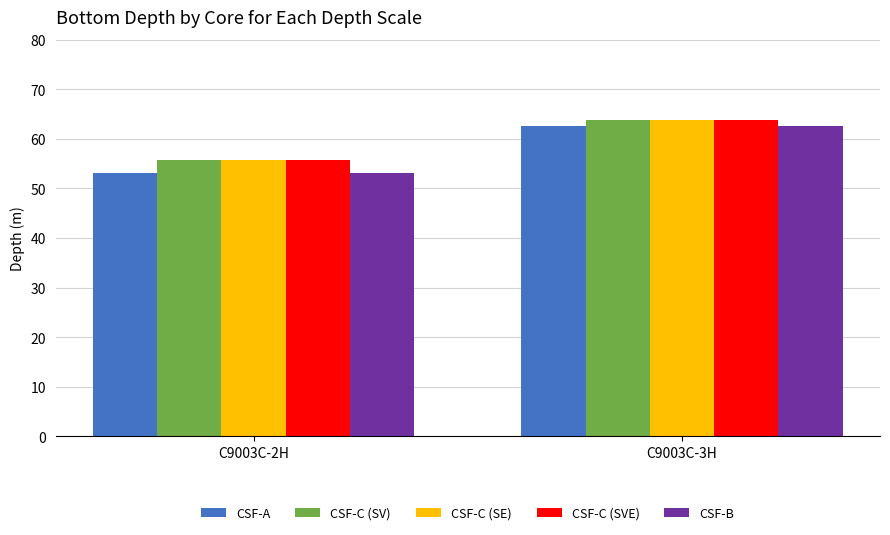

What is the sum of the CSF-A values at C9003C-2H and C9003C-3H?

115.7